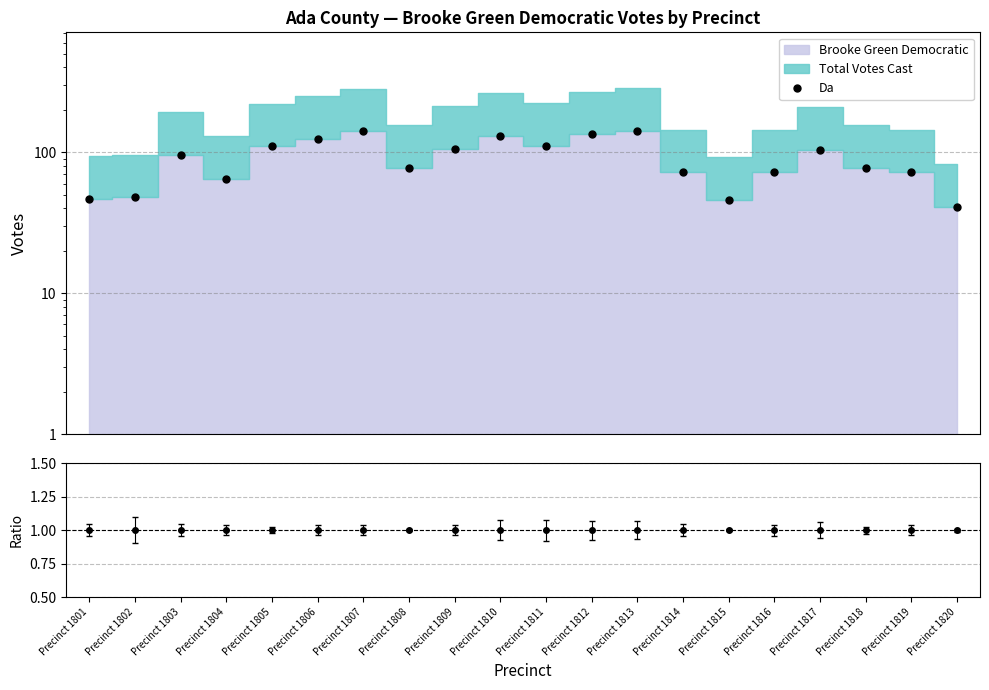

Which label corresponds to the smallest value in the chart?

Precinct 1820